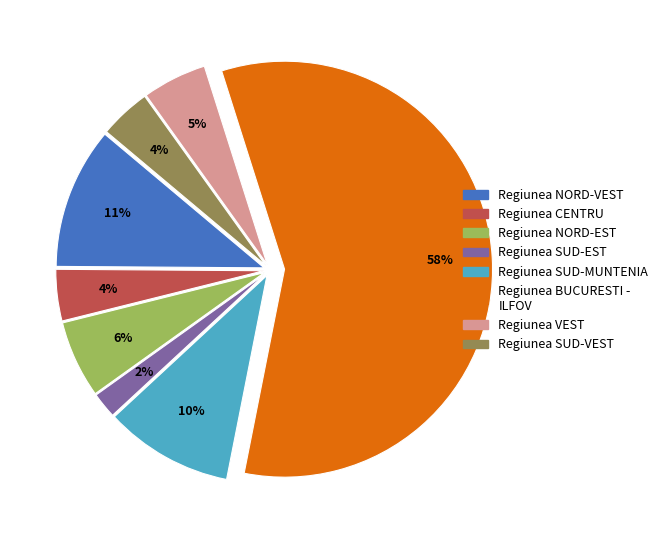

How many segments does this pie chart have?

8